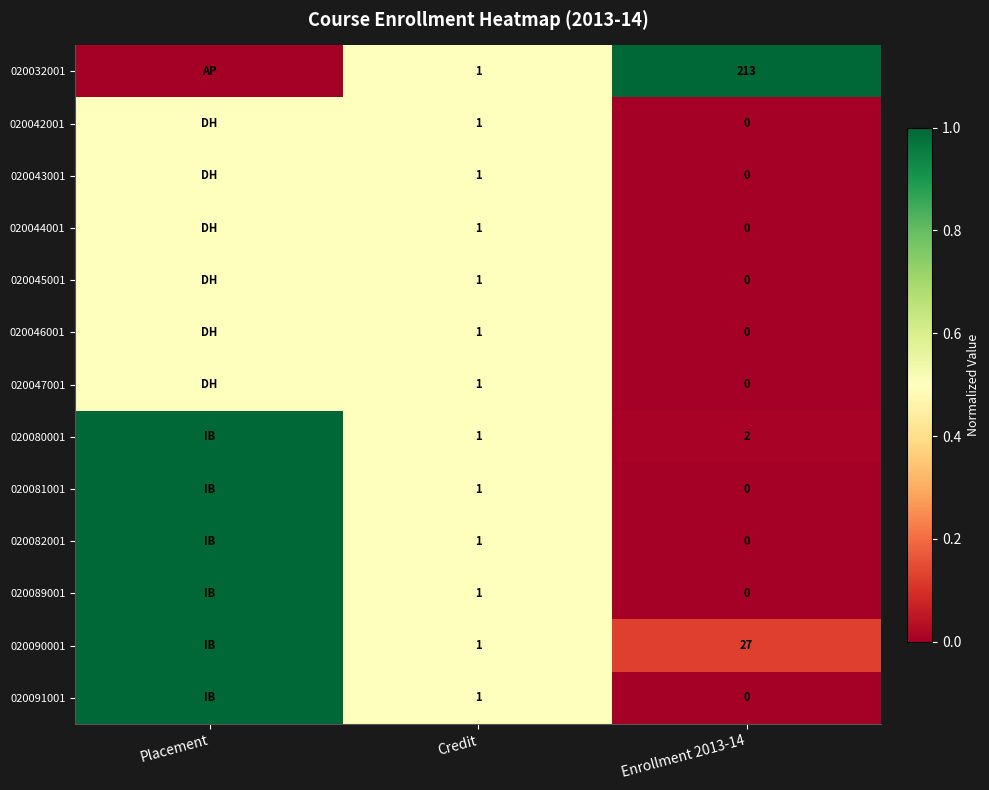

Which series changed the most between Credit and Enrollment 2013-14?

020032001